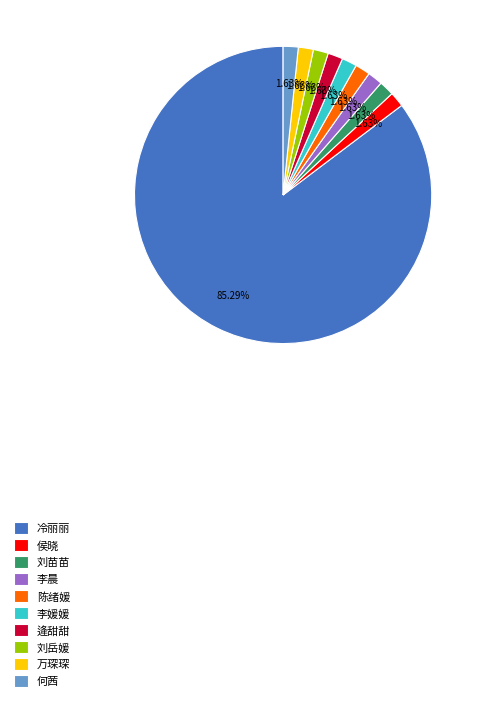

What is the largest slice in the pie chart?

冷丽丽